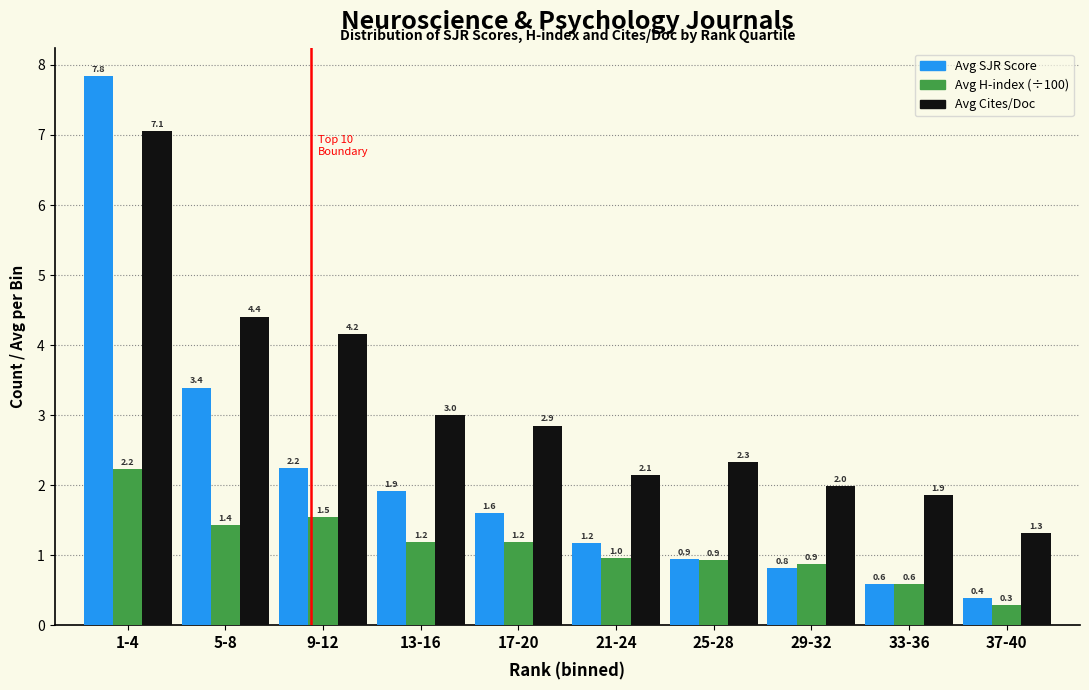

Reading right to left, transcribe all the data shown in this chart.

Avg SJR Score: 37-40=0.4	33-36=0.6	29-32=0.8	25-28=0.9	21-24=1.2	17-20=1.6	13-16=1.9	9-12=2.2	5-8=3.4	1-4=7.8
Avg H-index (÷100): 37-40=0.3	33-36=0.6	29-32=0.9	25-28=0.9	21-24=1.0	17-20=1.2	13-16=1.2	9-12=1.5	5-8=1.4	1-4=2.2
Avg Cites/Doc: 37-40=1.3	33-36=1.9	29-32=2.0	25-28=2.3	21-24=2.1	17-20=2.9	13-16=3.0	9-12=4.2	5-8=4.4	1-4=7.1